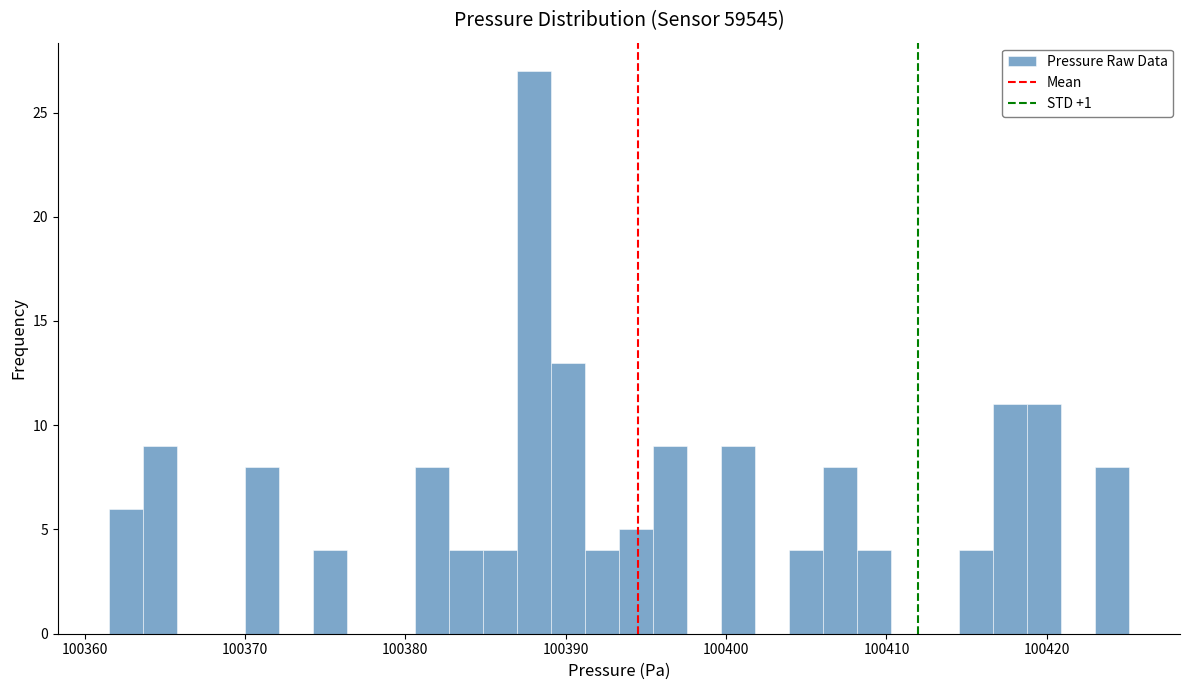

Read against the x-axis, roughly where is the centre of the tallest bar?

100388